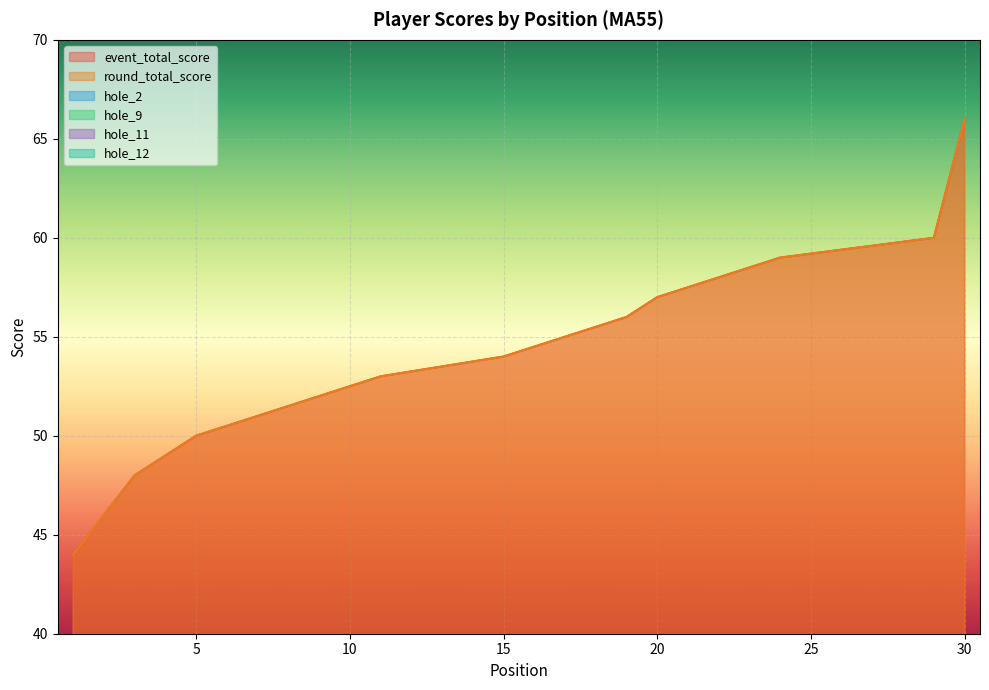

What is the approximate value of hole_2 at 22?

3